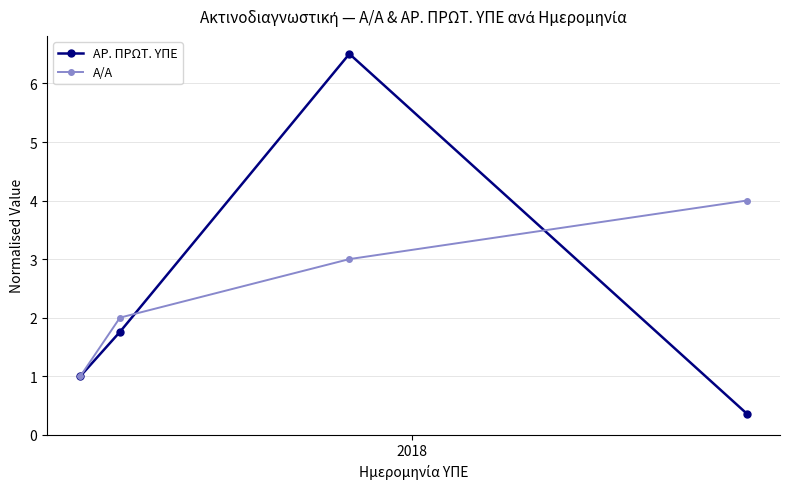

Which series has the widest spread of values?

ΑΡ. ΠΡΩΤ. ΥΠΕ